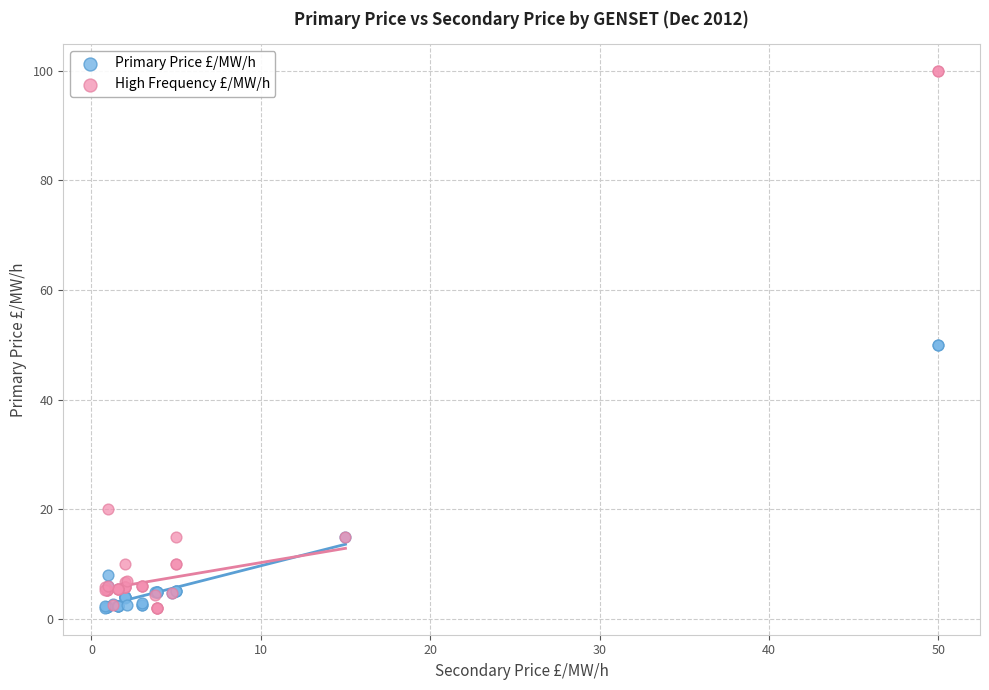

Which series has the widest spread of Y values?

High Frequency £/MW/h